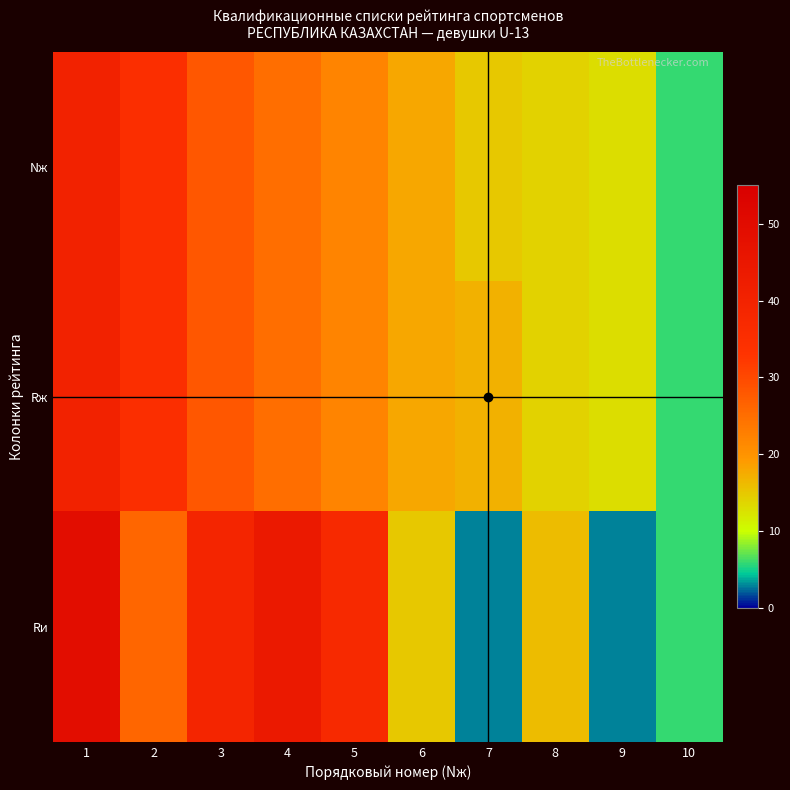

Reading right to left, transcribe all the data shown in this chart.

Nж: 10=6	9=13	8=14	7=15	6=18	5=22	4=25	3=28	2=35	1=40
Rж: 10=6	9=13	8=14	7=17	6=18	5=22	4=25	3=28	2=35	1=40
Rи: 10=6	9=3	8=16	7=3	6=15	5=37	4=44	3=39	2=26	1=49